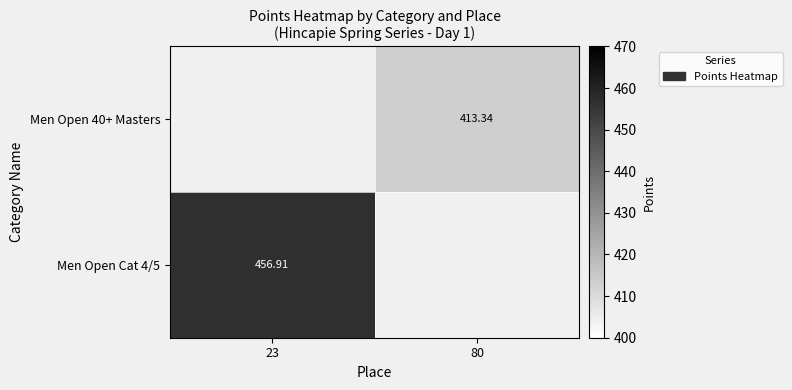

What is the smallest value displayed?

413.3